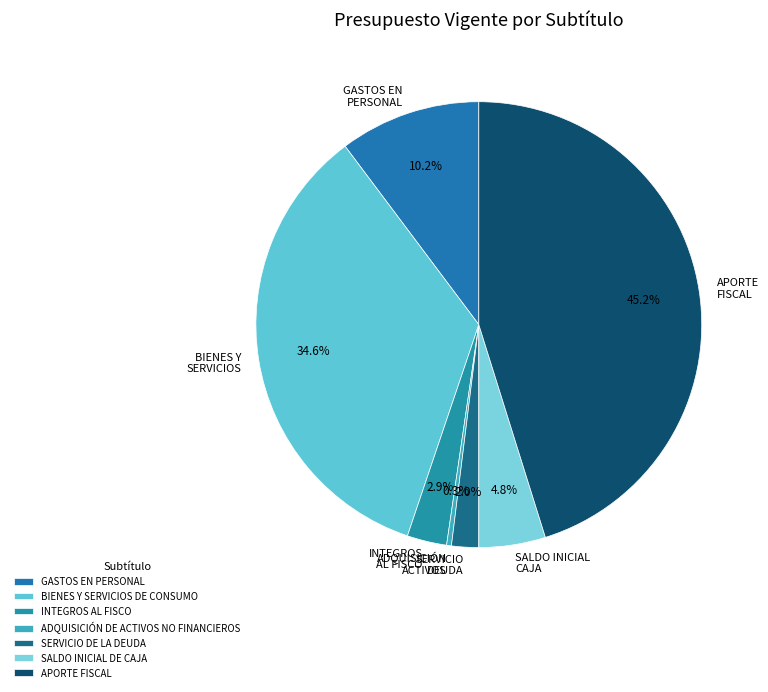

Which has a higher value, SERVICIO DEUDA or GASTOS EN PERSONAL?

GASTOS EN PERSONAL